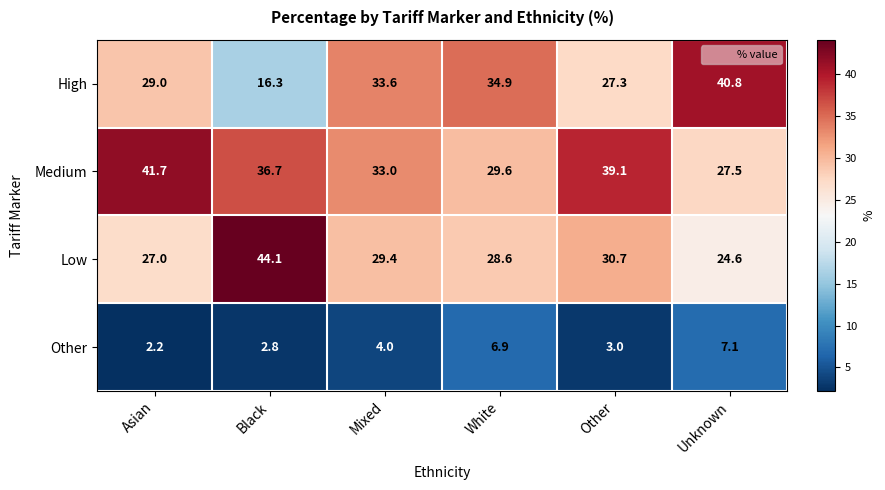

Which label corresponds to the smallest value in the chart?

Asian